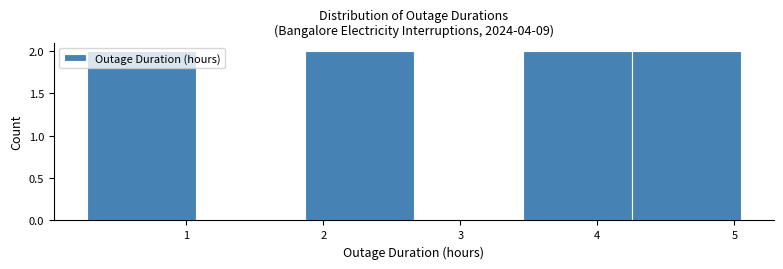

What is the height of the bar covering 4.3 to 5.1 on the x-axis? Neither the bar edges nor the heights are printed on the chart, so give them approximately, as read against the axes.

2